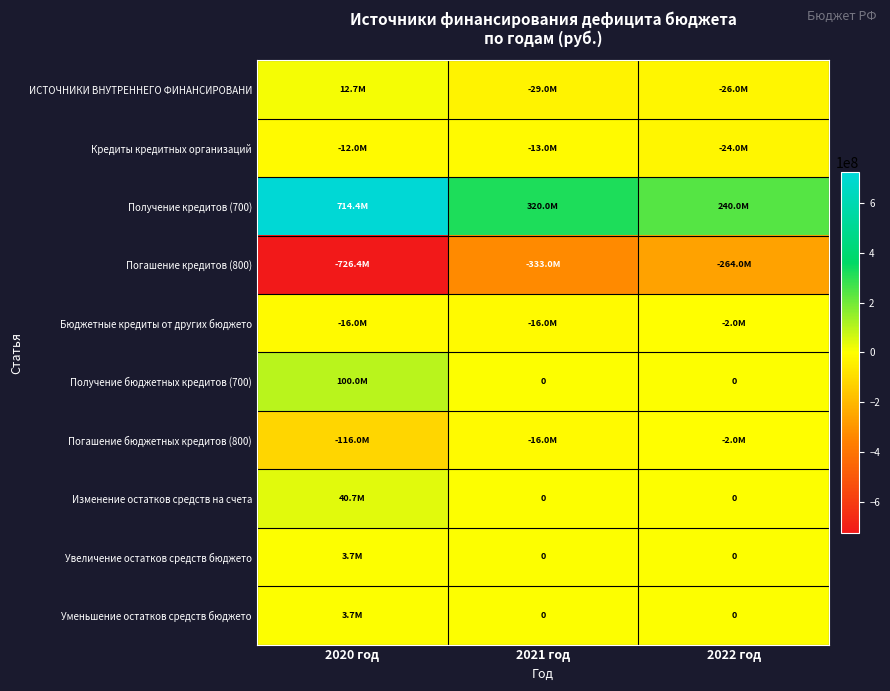

Which series has the largest range (max minus min)?

Получение кредитов (700)